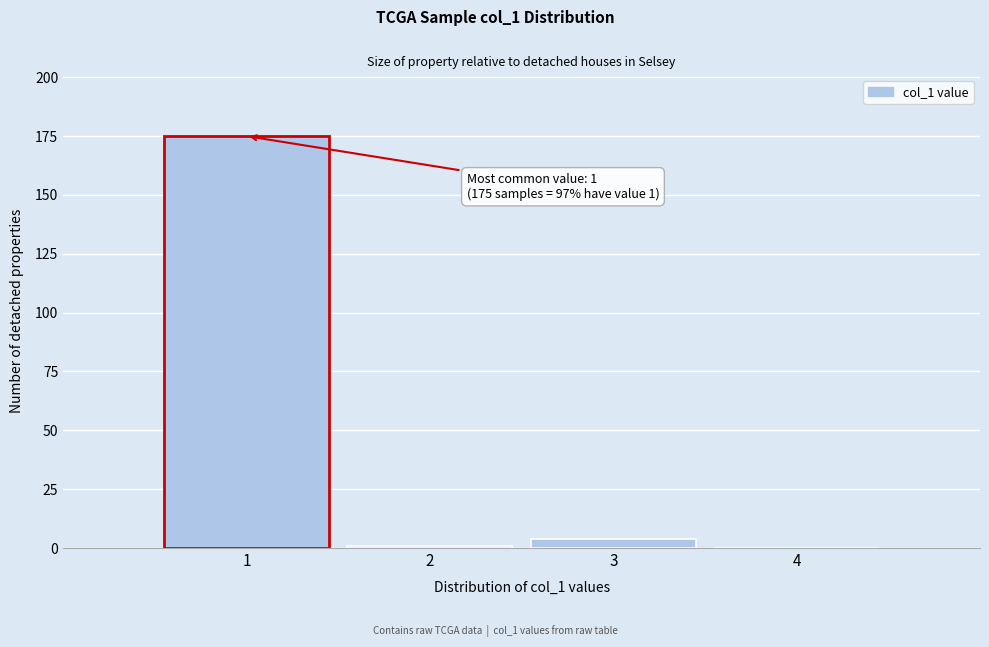

Reading right to left, what are all the values shown in this chart?

4=0	3=4	2=1	1=175